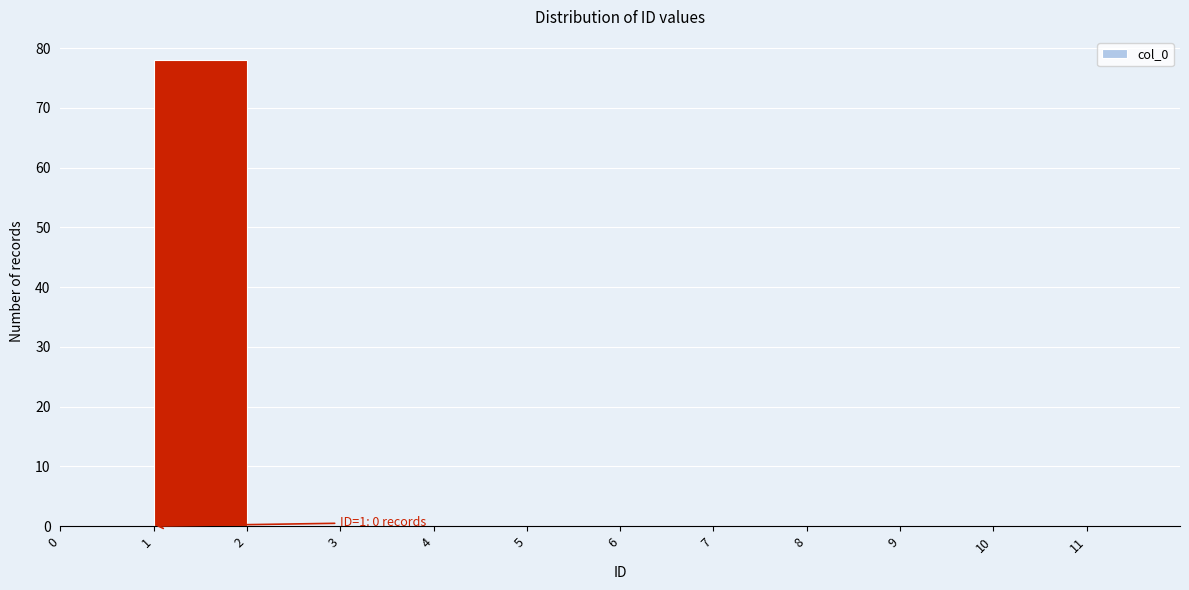

Over which range of the x-axis is the bar tallest?

1 to 2